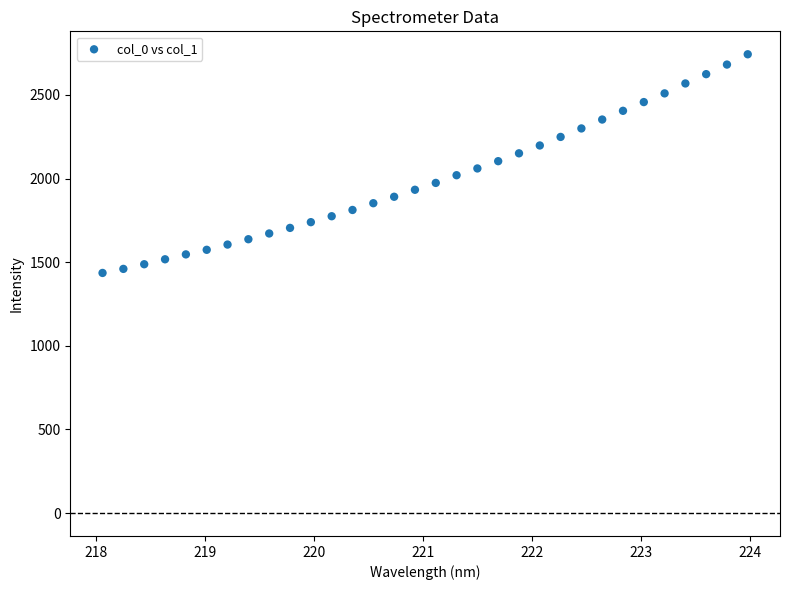

What is the range of Y values (max minus min)?

1307.6